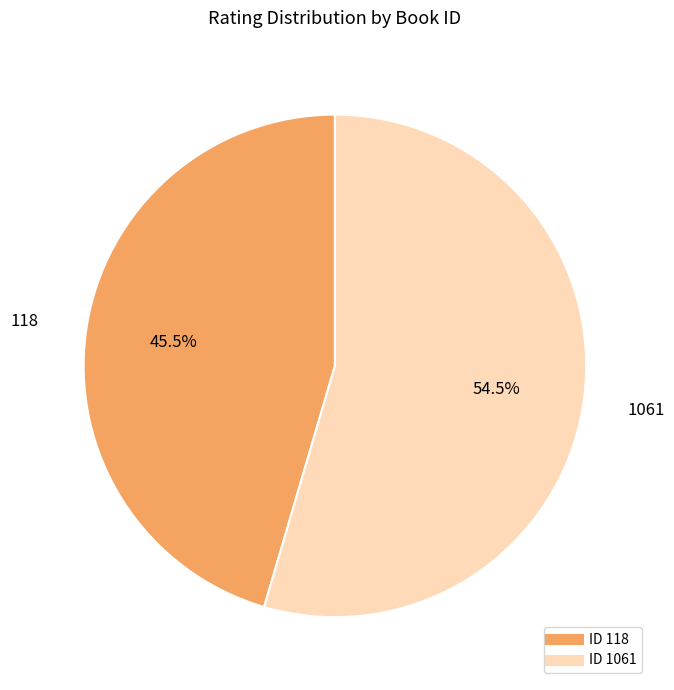

Is there a majority slice in this chart?

Yes